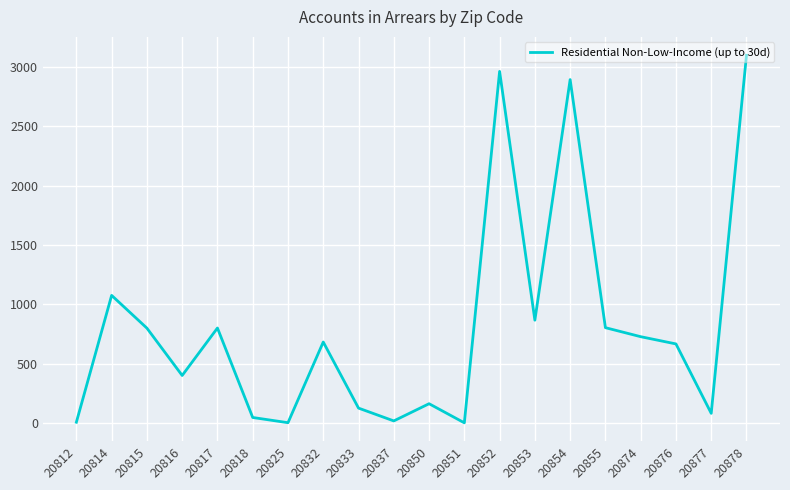

What is the maximum value shown in the chart?

3099